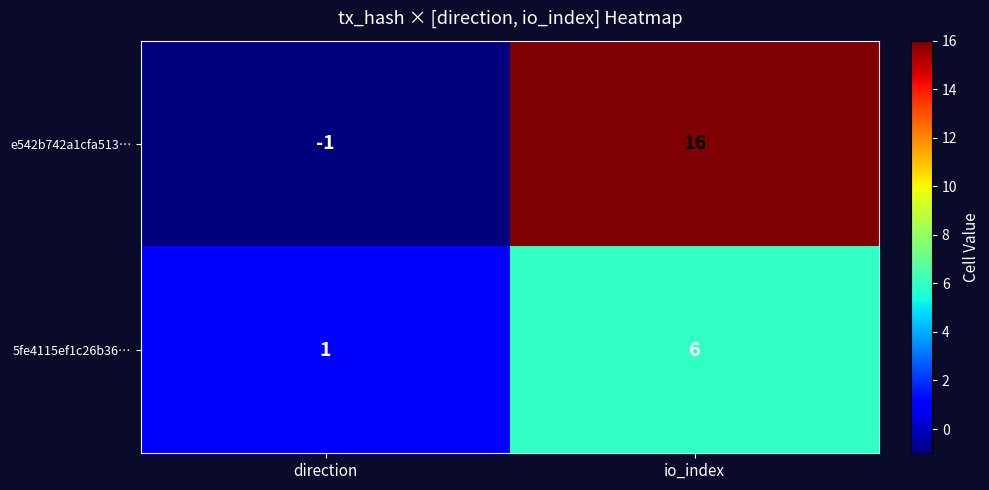

What is the sum of all 5fe4115ef1c26b36… values?

7